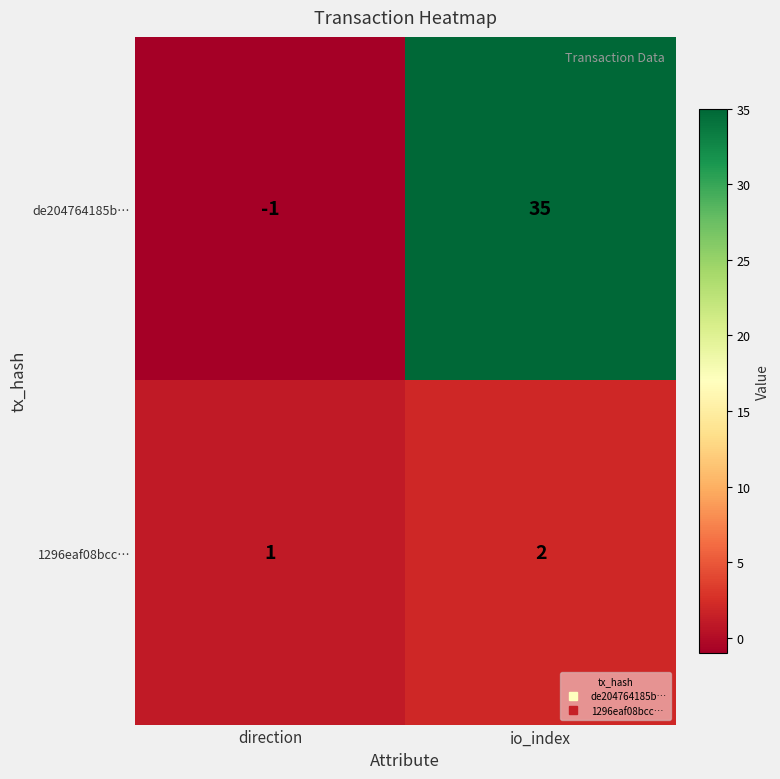

Which series has the widest spread of values?

de204764185b…